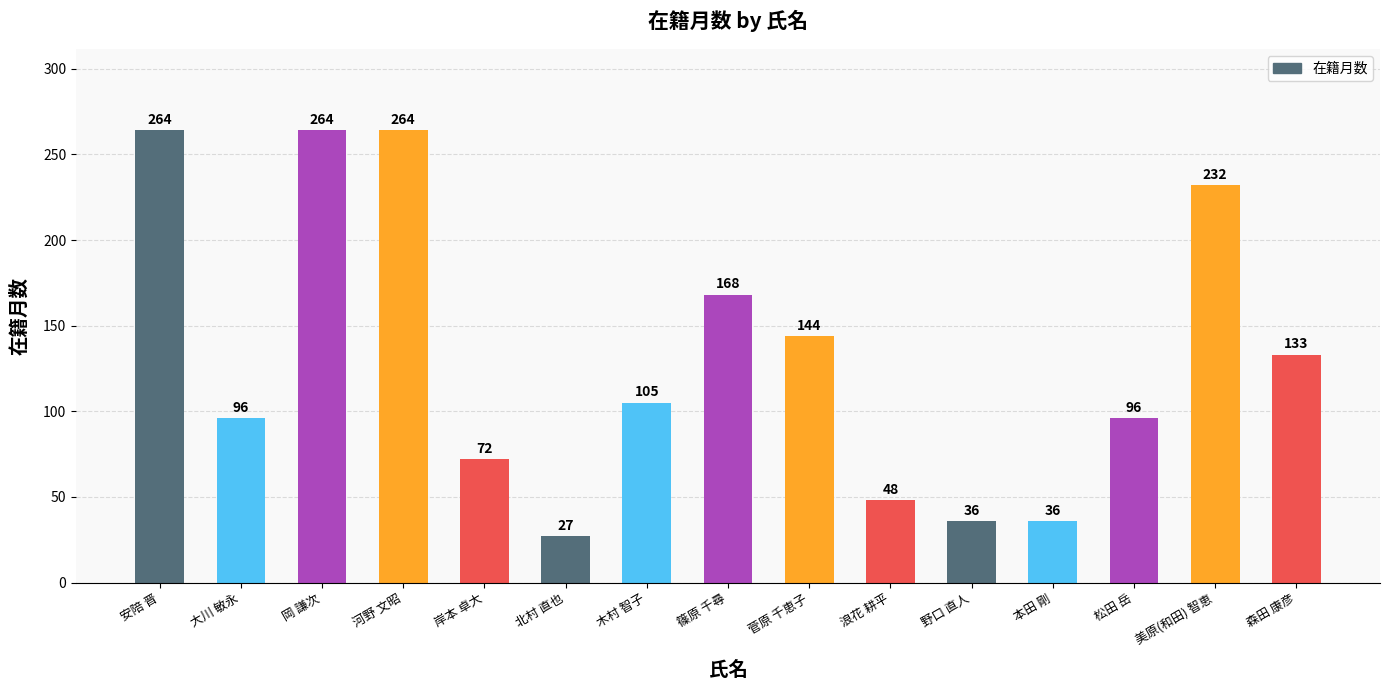

What is the difference between the second highest and minimum values?

237